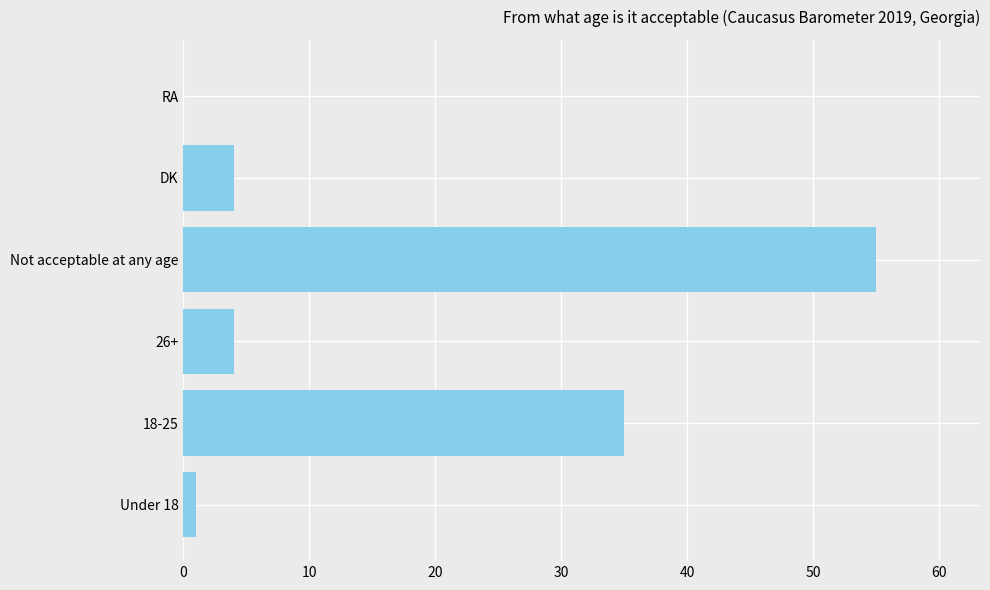

At which category does the chart reach its peak across all series?

Not acceptable at any age